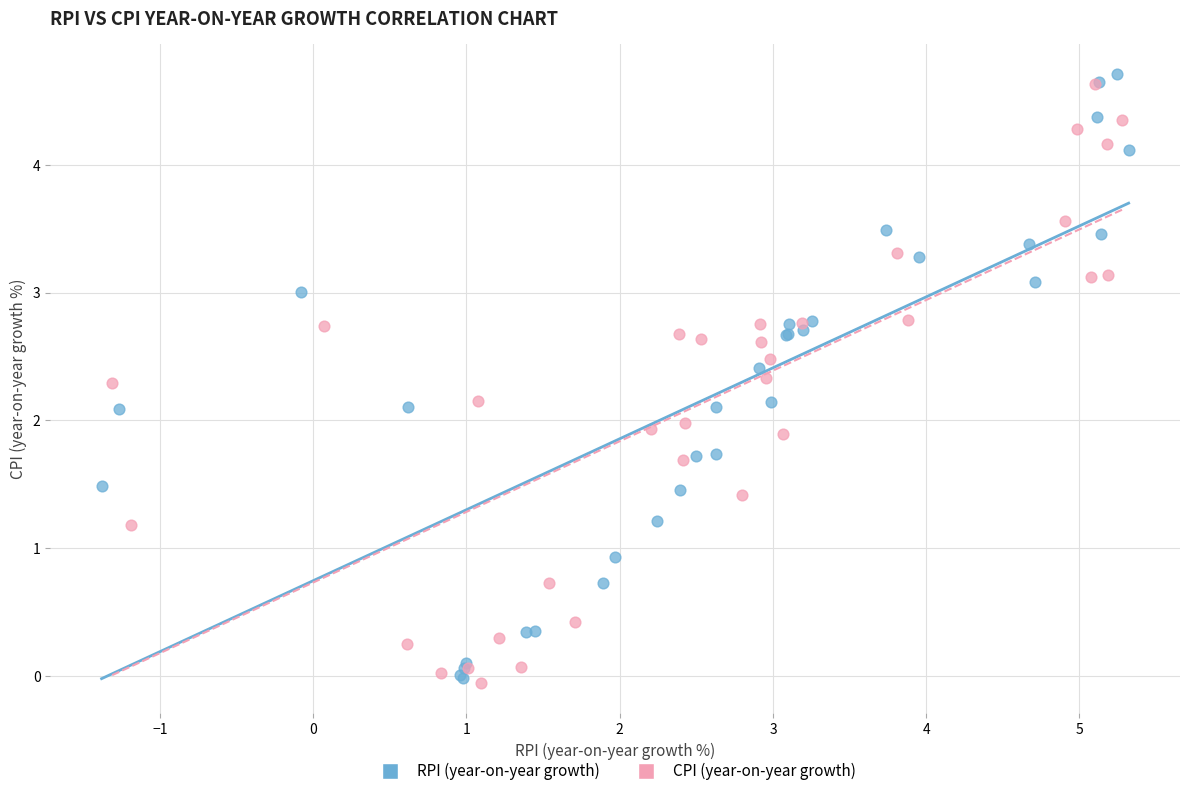

Which series has the largest Y range (max minus min)?

RPI (year-on-year growth)